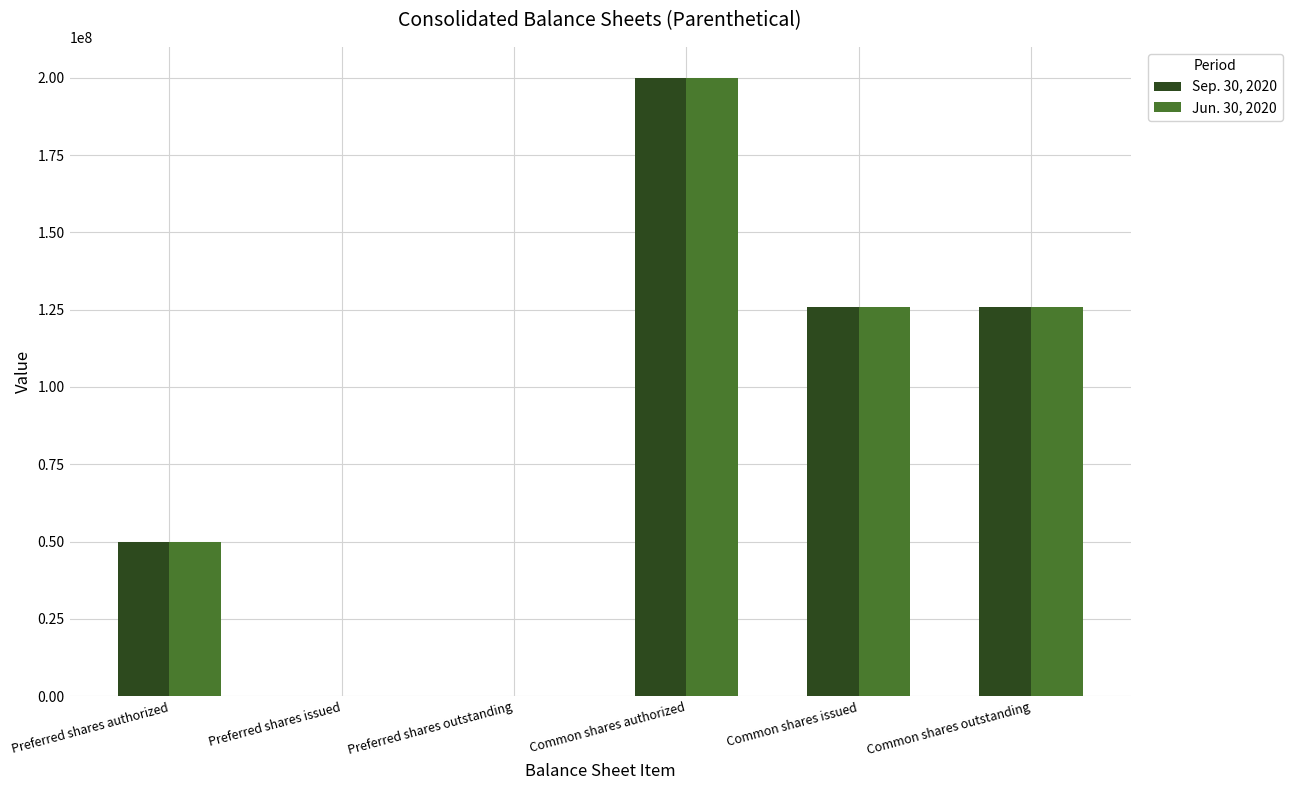

Which label corresponds to the largest value in the chart?

Common shares authorized